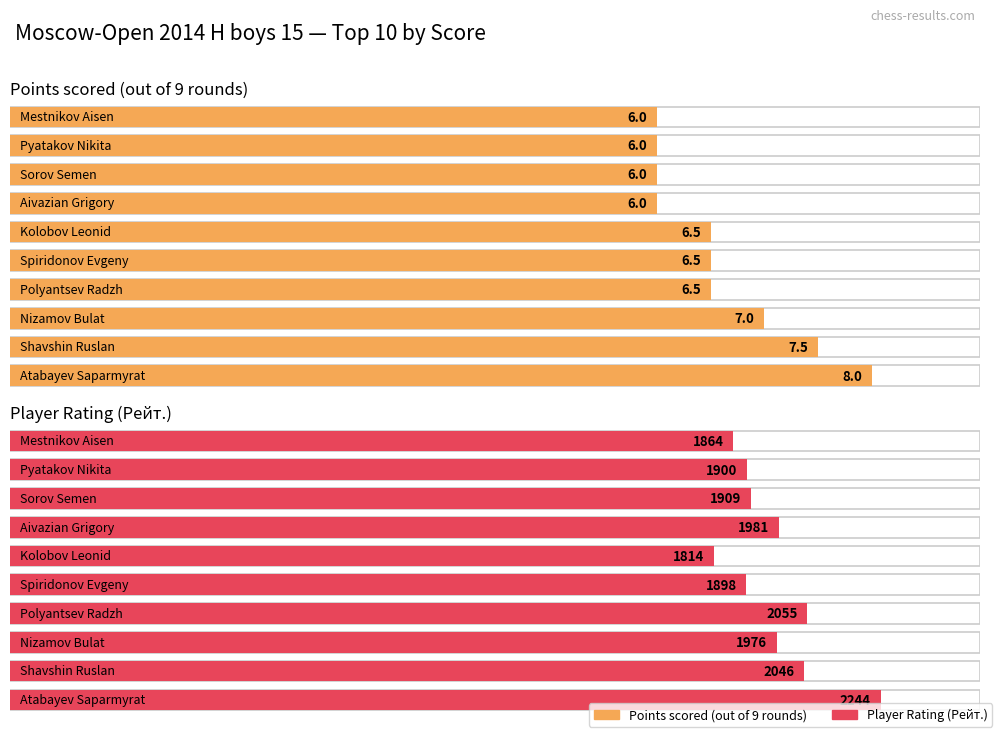

How many bars are there in total?

20